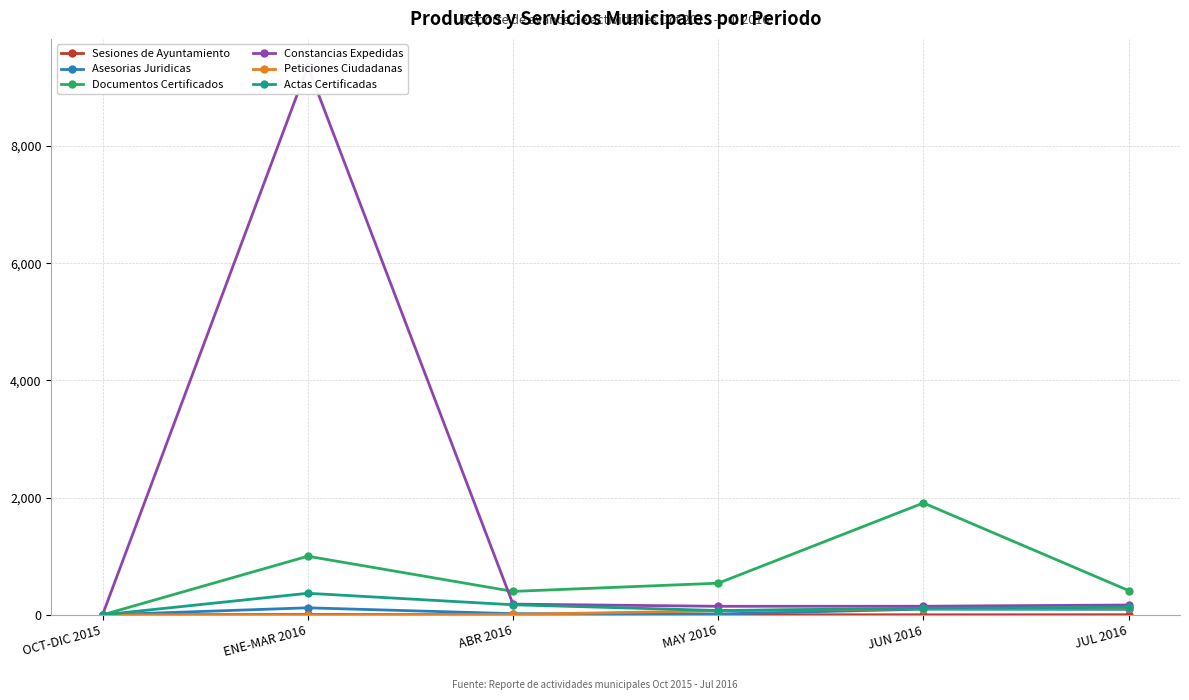

True or false: Asesorias Juridicas and Actas Certificadas intersect in this chart.

False